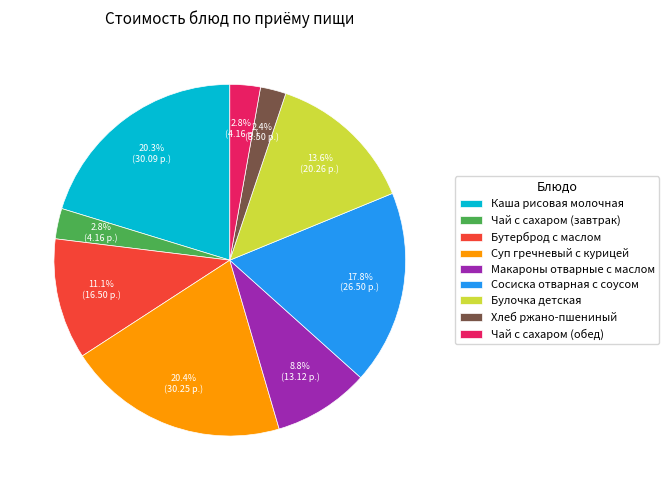

To the nearest percent, what percentage of the pie is Бутерброд с маслом?

11%